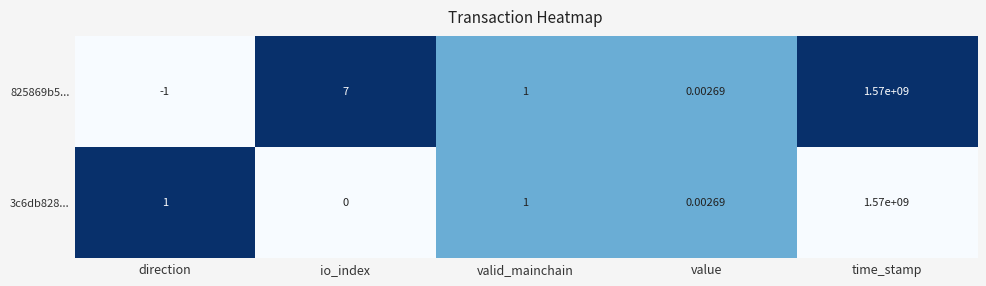

Which category has the lowest value across all series?

direction